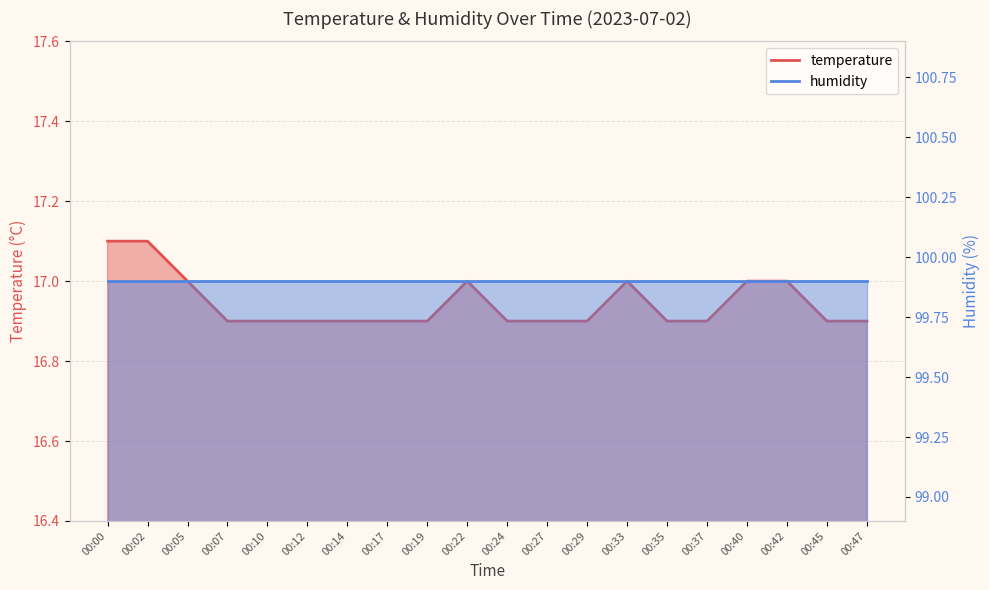

Which has a higher value, 00:45 or 00:37?

00:45